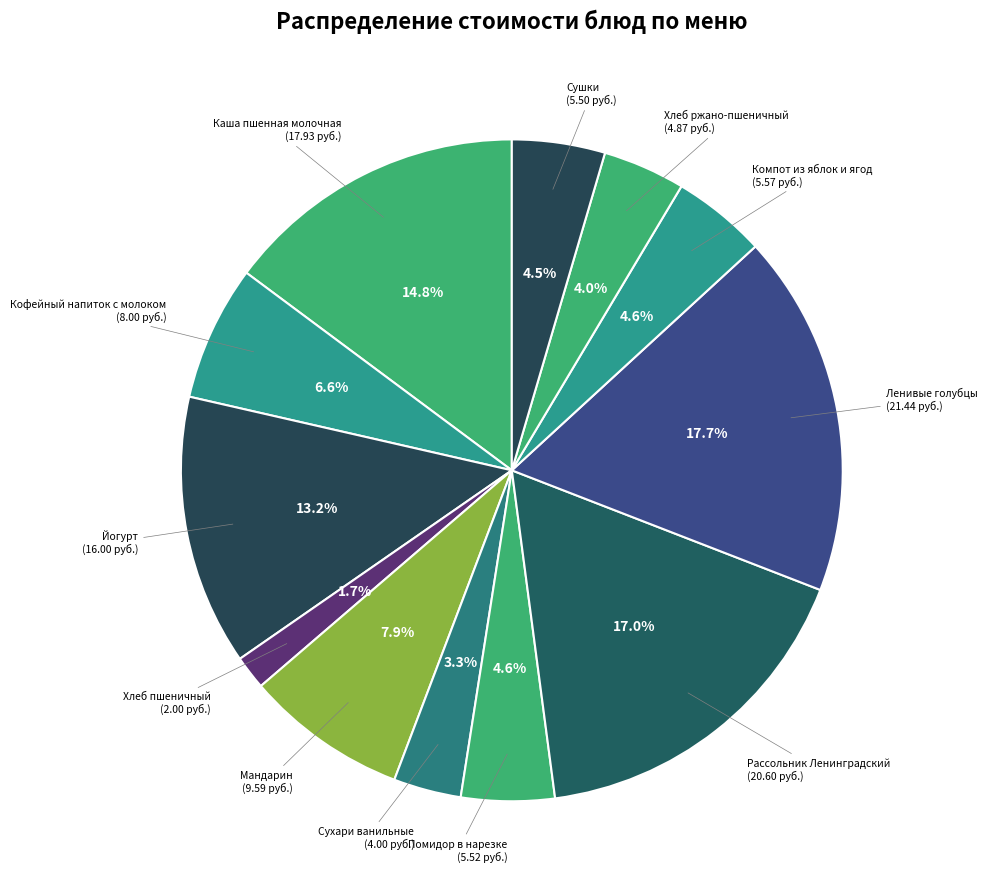

Count the number of slices in the pie.

12